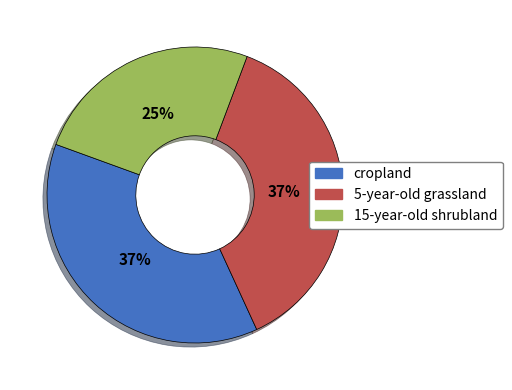

To the nearest percent, what is the average slice percentage?

33%